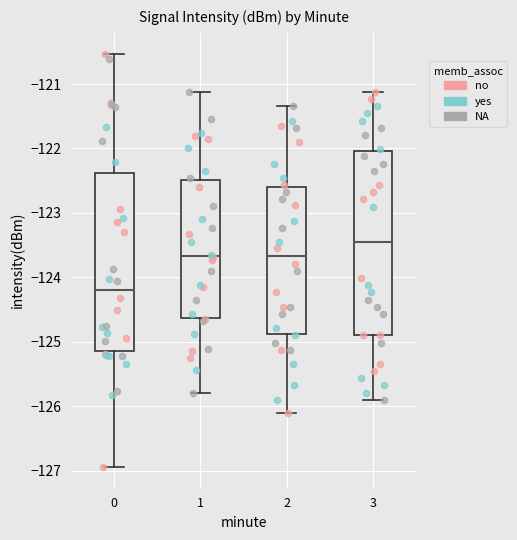

Which box has the highest median line?

3